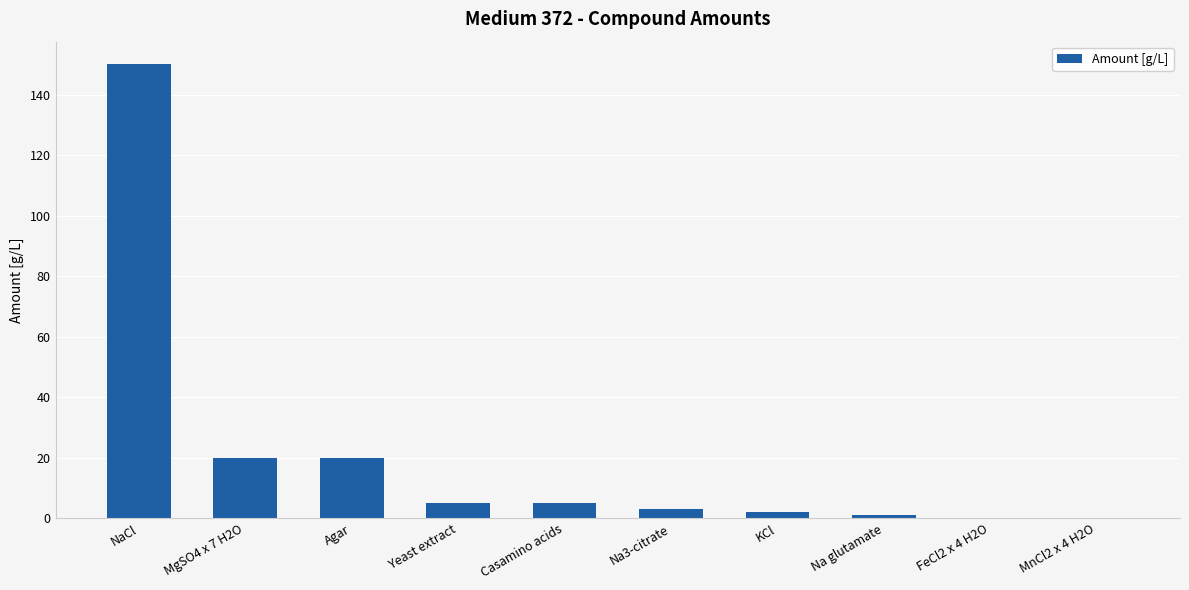

What value does the data have at Yeast extract?

5.0